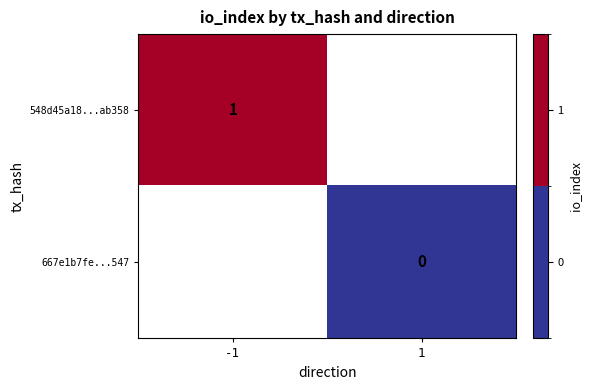

The value of 548d45a18...ab358 at -1 is 1. True or false?

True